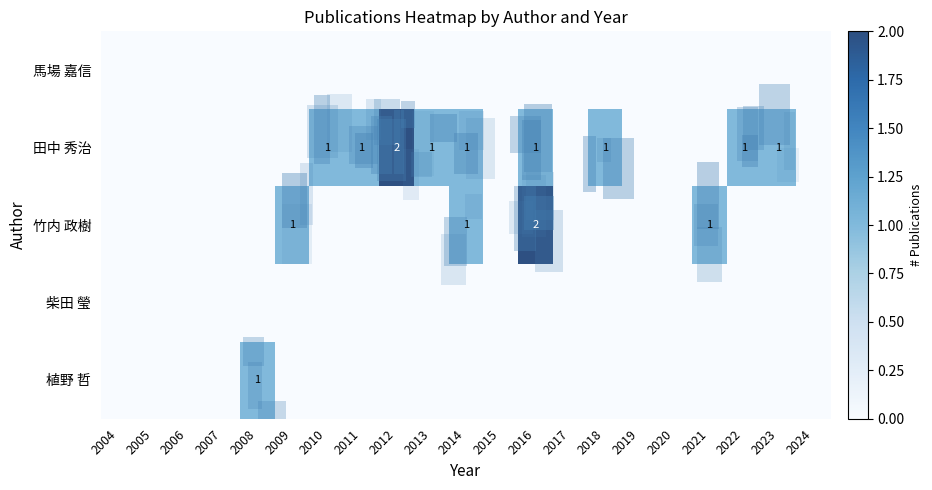

At which label does row_1 reach its minimum?

2004